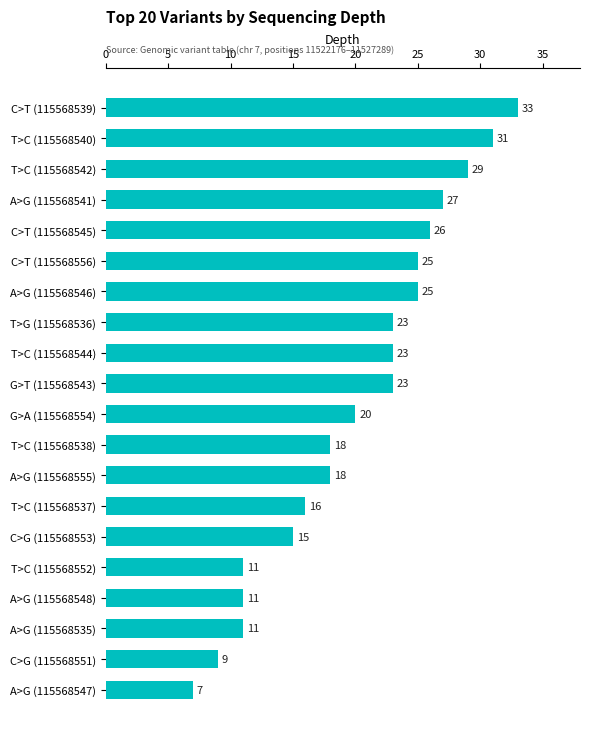

How many distinct data groups are displayed?

1